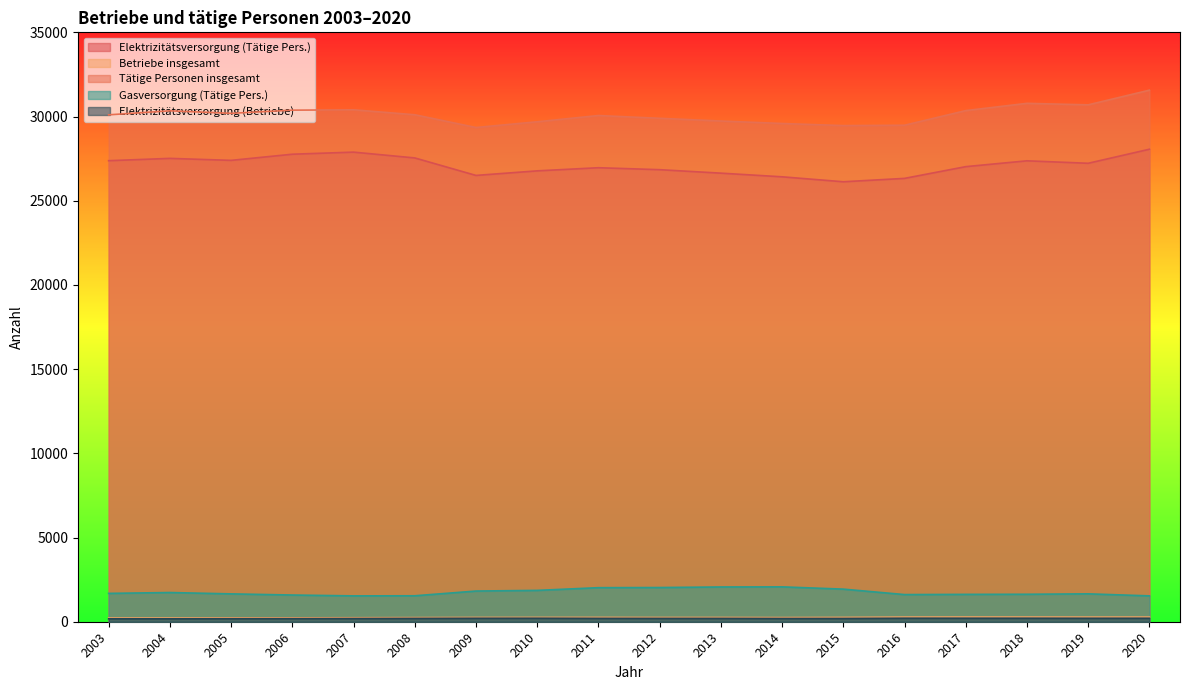

Does the chart display data point markers on the line(s)?

No